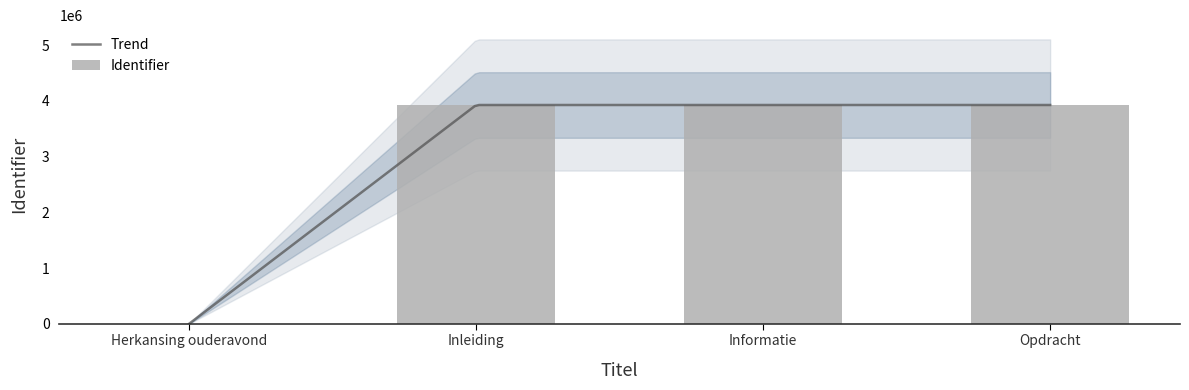

How many bars are there in total?

4